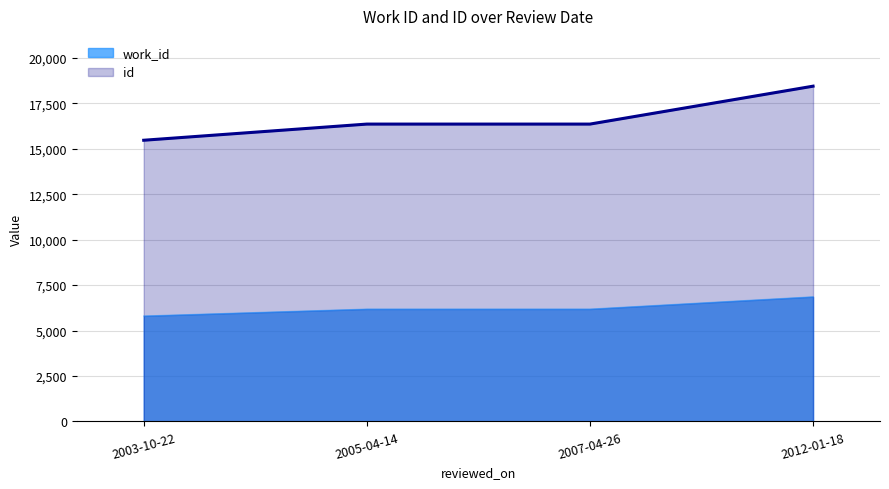

True or false: id and work_id cross at least once.

False